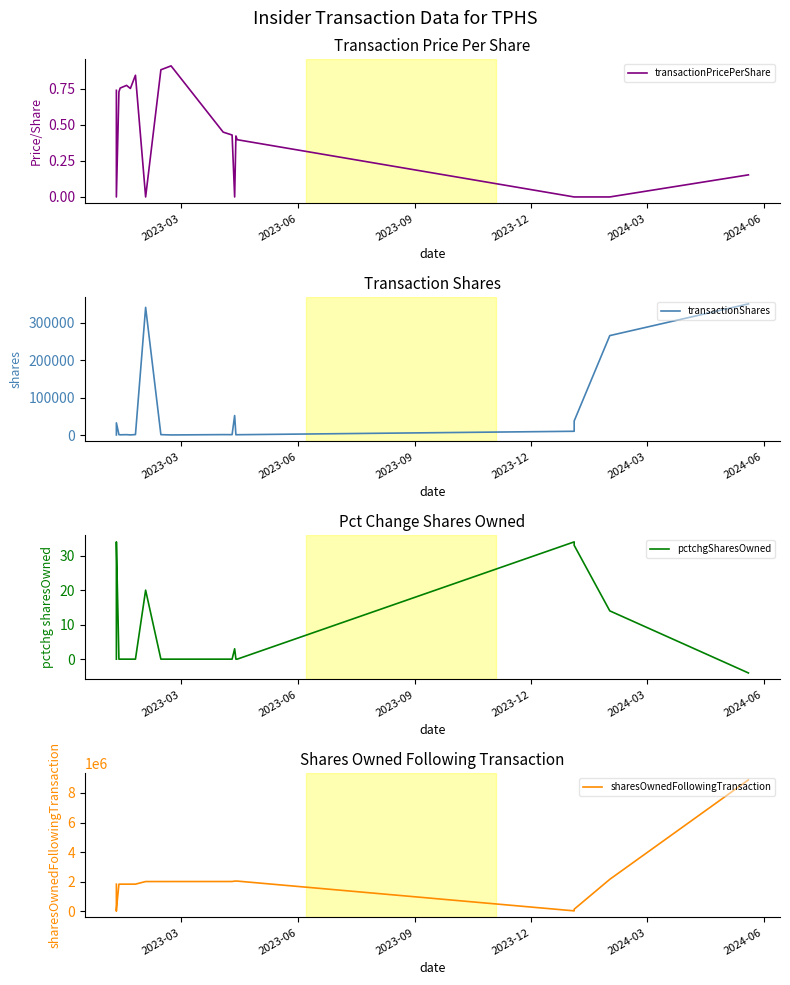

What is the greatest value displayed?

8882617.0